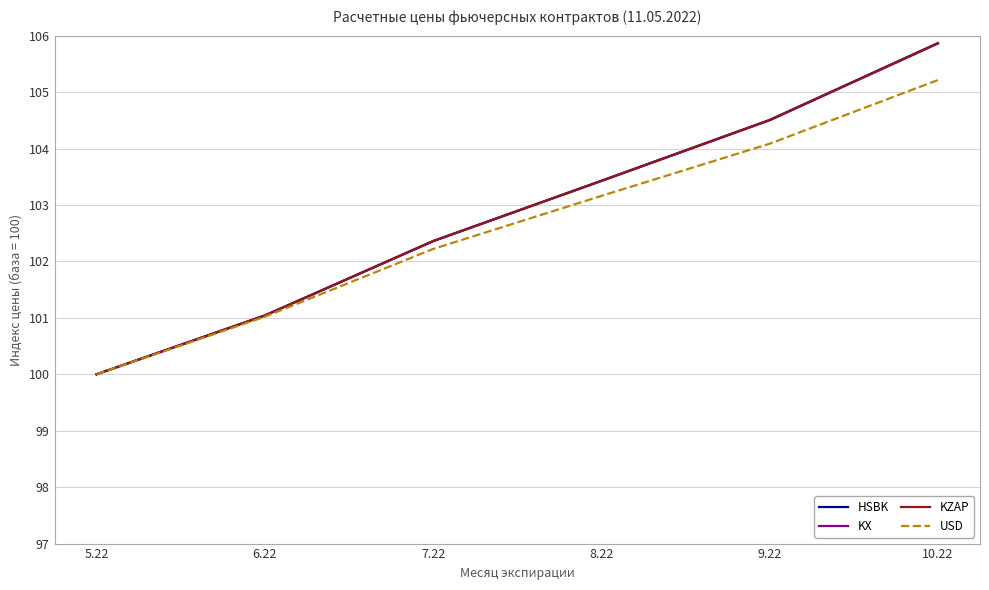

How many lines are shown in the chart?

4